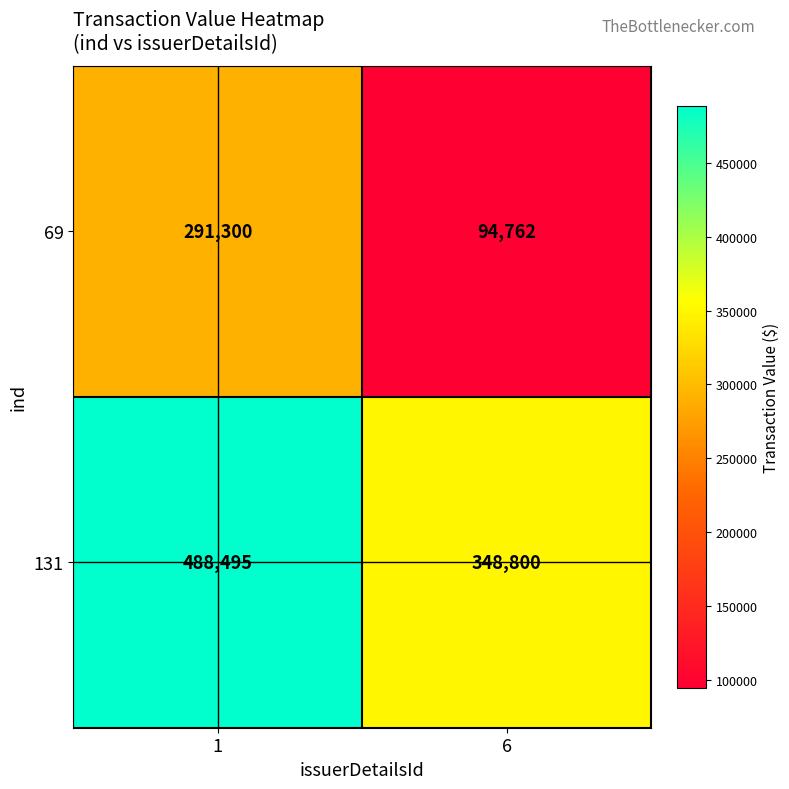

What value does the 131 series have at 6?

348800